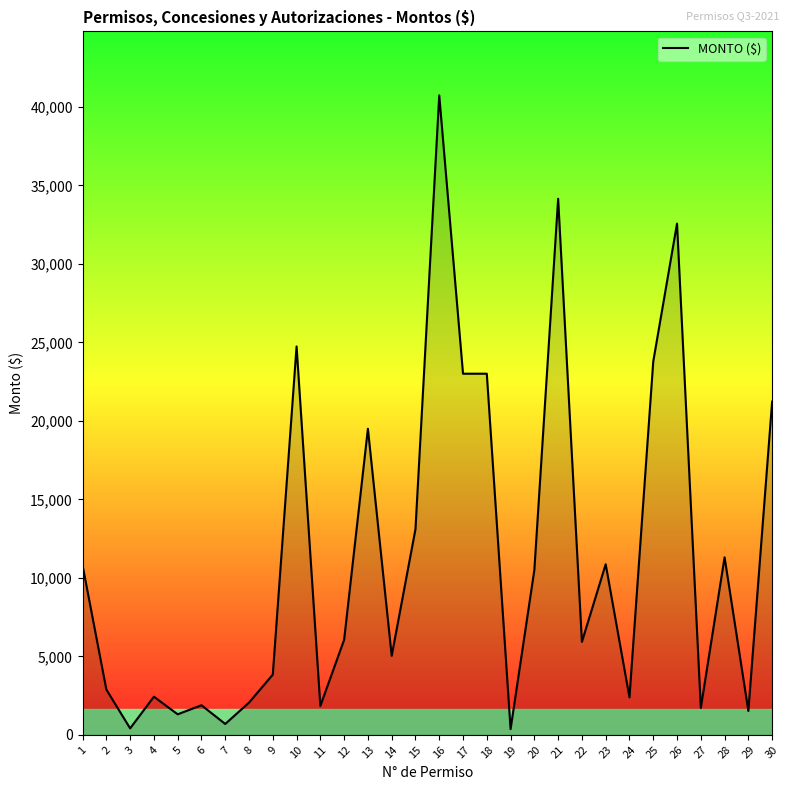

The value at 28 is 17964.7. True or false?

False